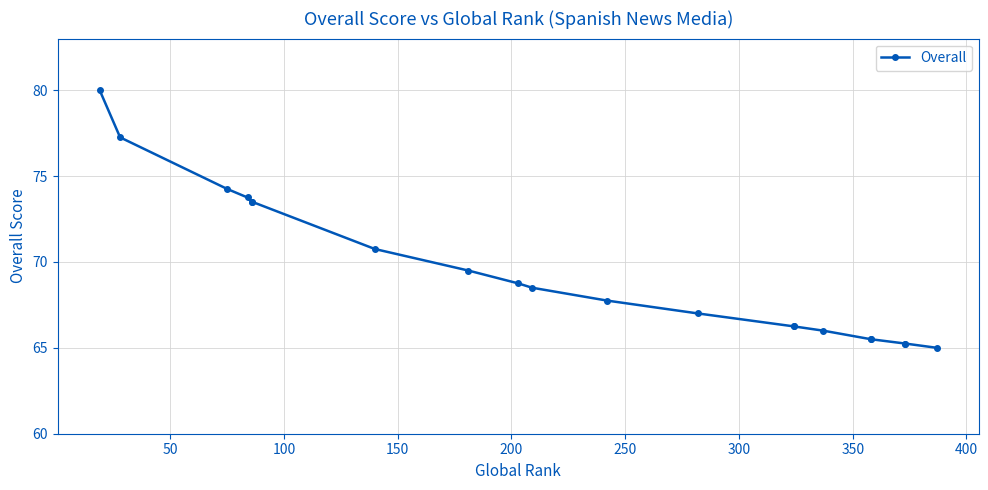

What is the difference between the second highest and minimum values?

12.2